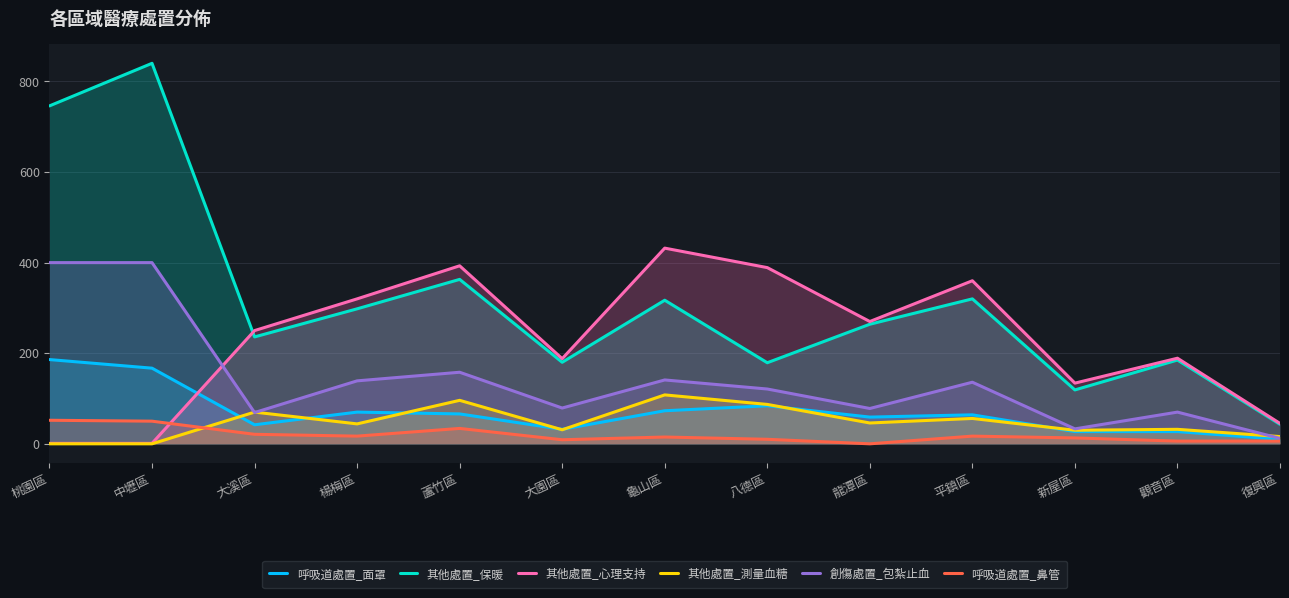

Reading left to right, what are all the values shown in this chart?

呼吸道處置_面罩: 桃園區=186	中壢區=167	大溪區=42	楊梅區=70	蘆竹區=66	大園區=32	龜山區=73	八德區=84	龍潭區=59	平鎮區=64	新屋區=27	觀音區=27	復興區=10
其他處置_保暖: 桃園區=746	中壢區=840	大溪區=236	楊梅區=298	蘆竹區=363	大園區=180	龜山區=317	八德區=179	龍潭區=264	平鎮區=320	新屋區=119	觀音區=185	復興區=43
其他處置_心理支持: 桃園區=1	中壢區=1	大溪區=250	楊梅區=320	蘆竹區=393	大園區=188	龜山區=432	八德區=389	龍潭區=270	平鎮區=360	新屋區=134	觀音區=189	復興區=45
其他處置_測量血糖: 桃園區=0	中壢區=0	大溪區=70	楊梅區=44	蘆竹區=96	大園區=31	龜山區=108	八德區=87	龍潭區=46	平鎮區=56	新屋區=30	觀音區=32	復興區=16
創傷處置_包紮止血: 桃園區=400	中壢區=400	大溪區=69	楊梅區=139	蘆竹區=158	大園區=79	龜山區=141	八德區=121	龍潭區=78	平鎮區=136	新屋區=33	觀音區=70	復興區=12
呼吸道處置_鼻管: 桃園區=52	中壢區=50	大溪區=21	楊梅區=17	蘆竹區=34	大園區=9	龜山區=15	八德區=10	龍潭區=0	平鎮區=17	新屋區=13	觀音區=6	復興區=6